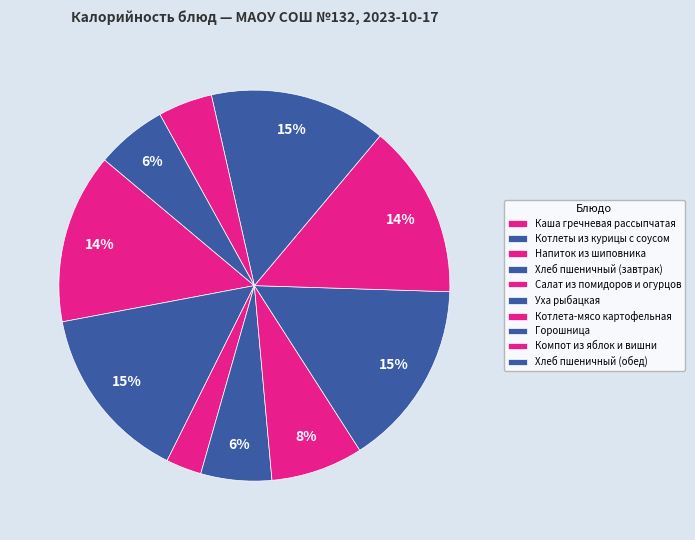

True or false: Напиток из шиповника accounts for 3% of the total.

True